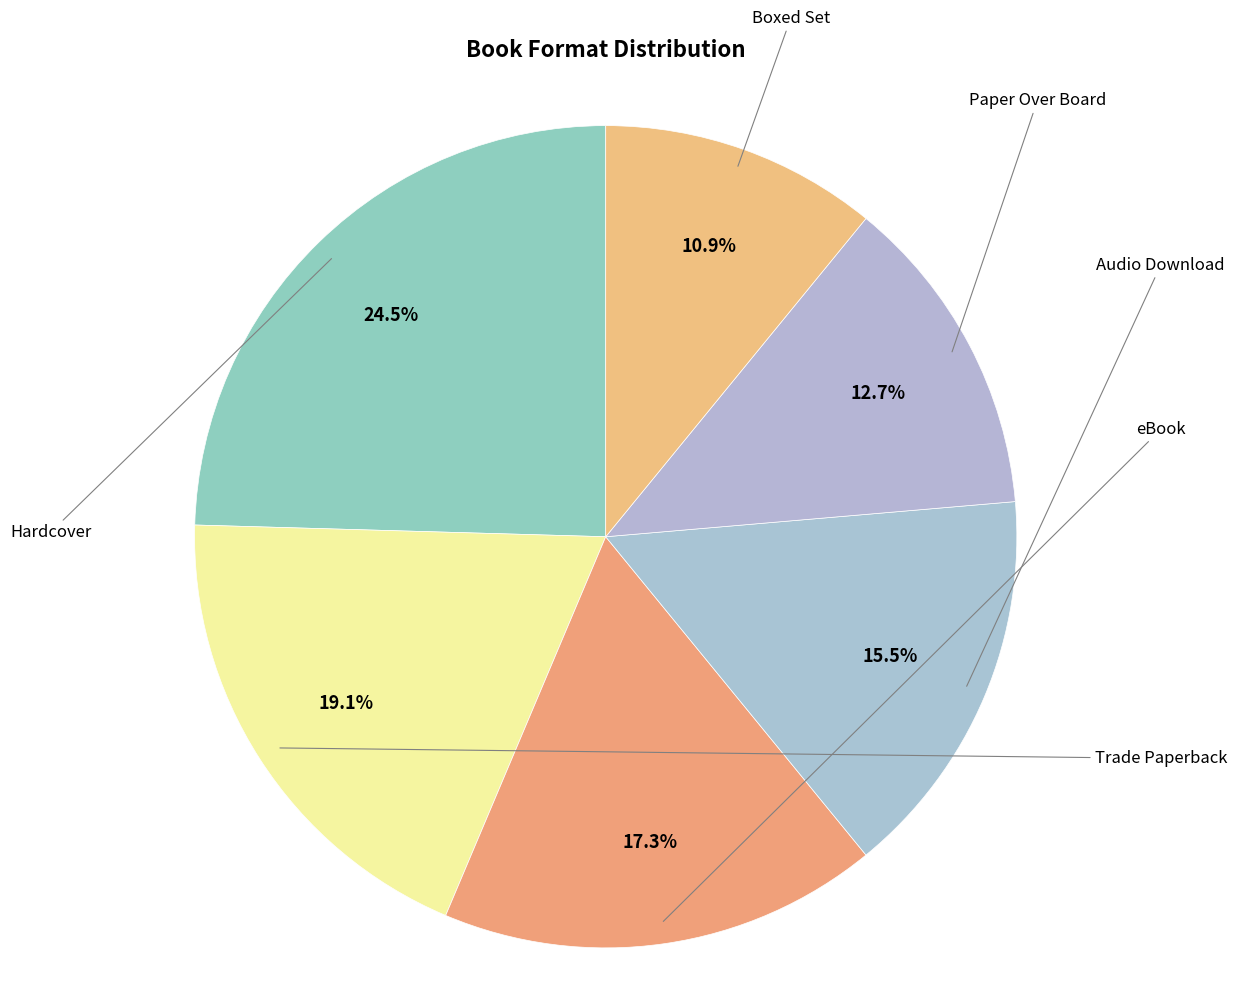

What portion of the pie excludes Trade Paperback?

80.9%